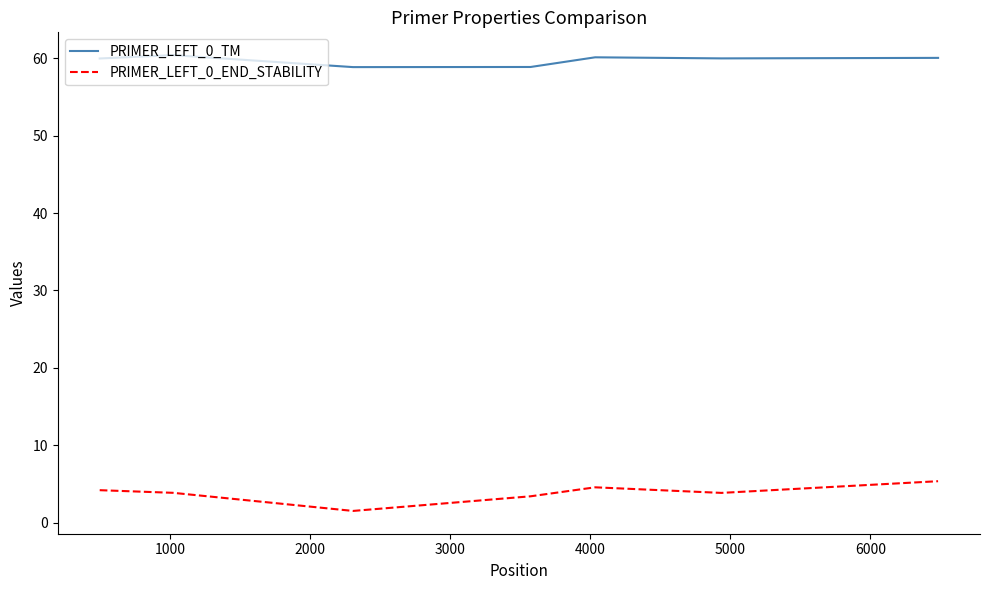

Rank the series by their maximum value, from lowest to highest.

PRIMER_LEFT_0_END_STABILITY, PRIMER_LEFT_0_TM